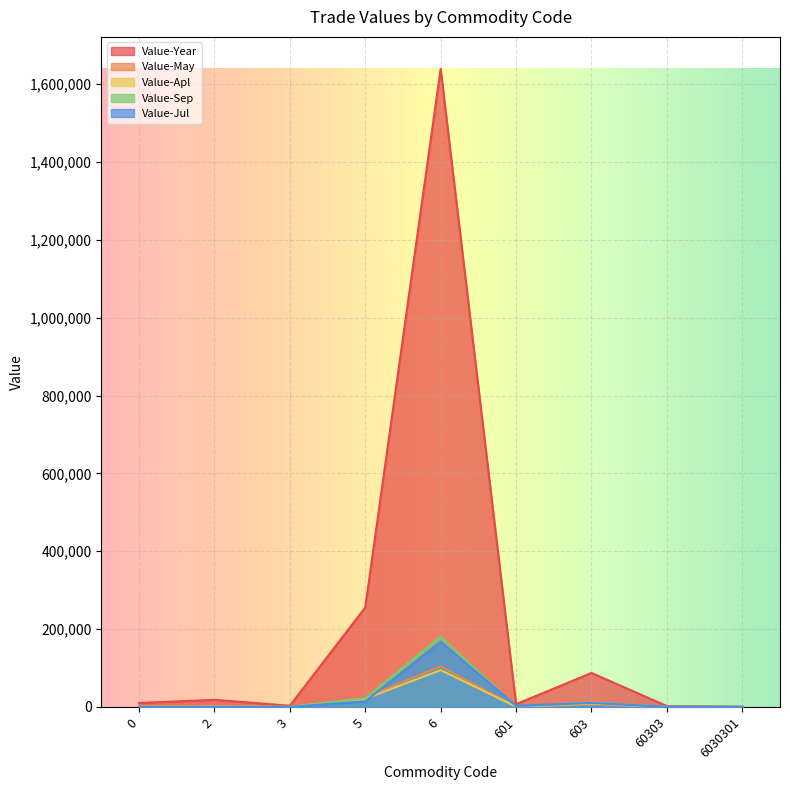

True or false: Value-Year and Value-May cross at least once.

False